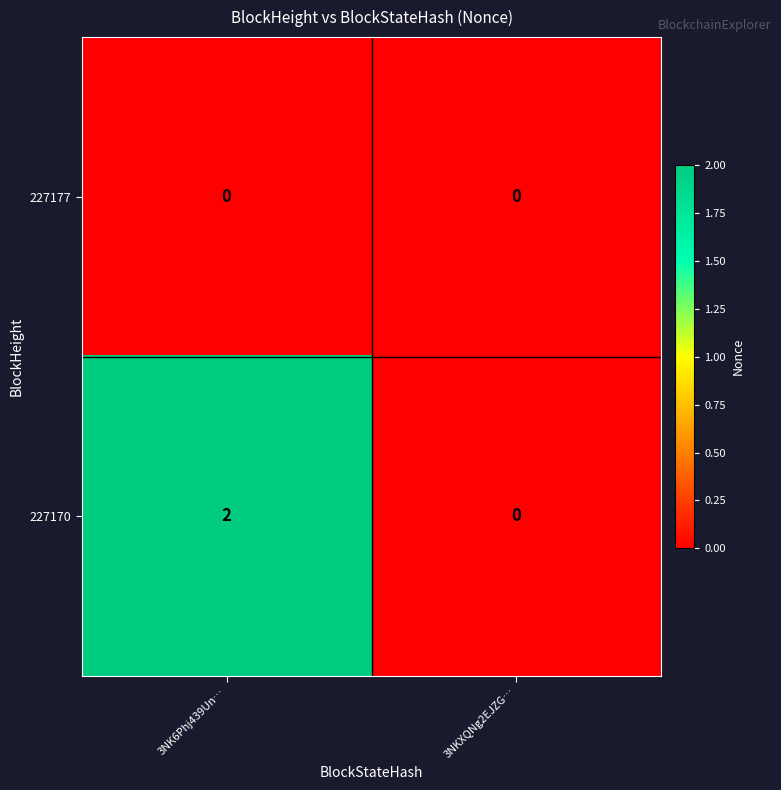

List the labels in order of 227170 value, largest first.

3NK6Phj439Un…, 3NKXQNg2EJZG…